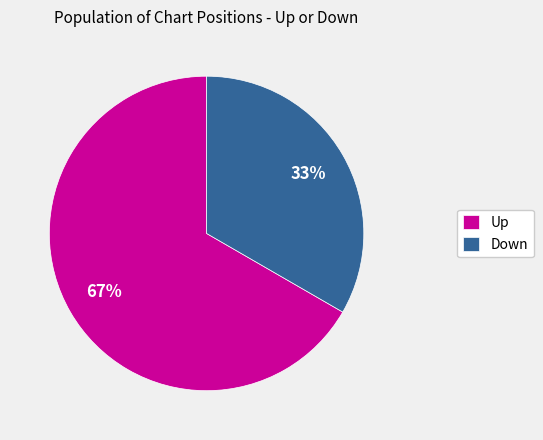

Is the sum of Up and Down greater than half?

Yes